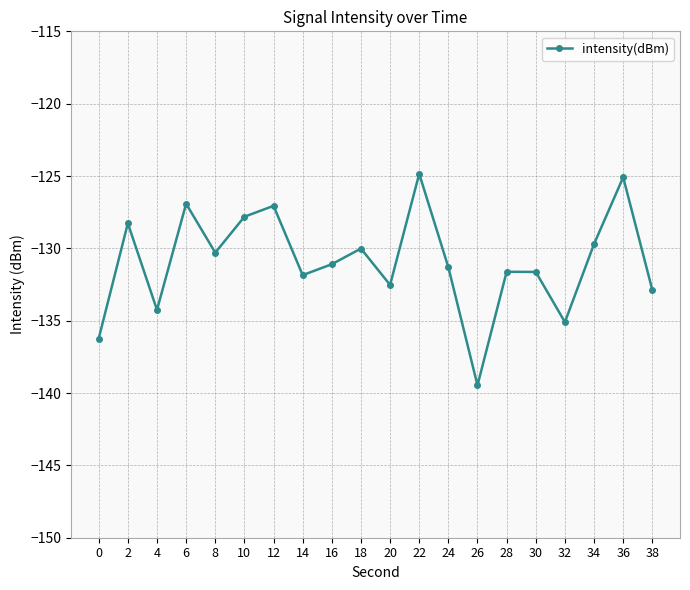

What is the maximum value shown in the chart?

-124.8